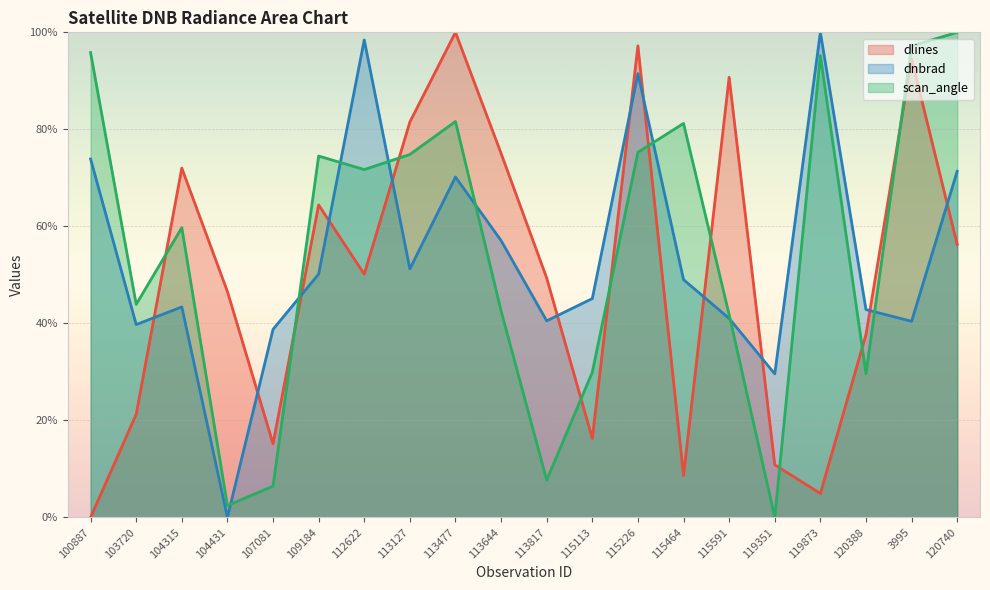

What are all the series names shown in the legend?

dlines, dnbrad, scan_angle